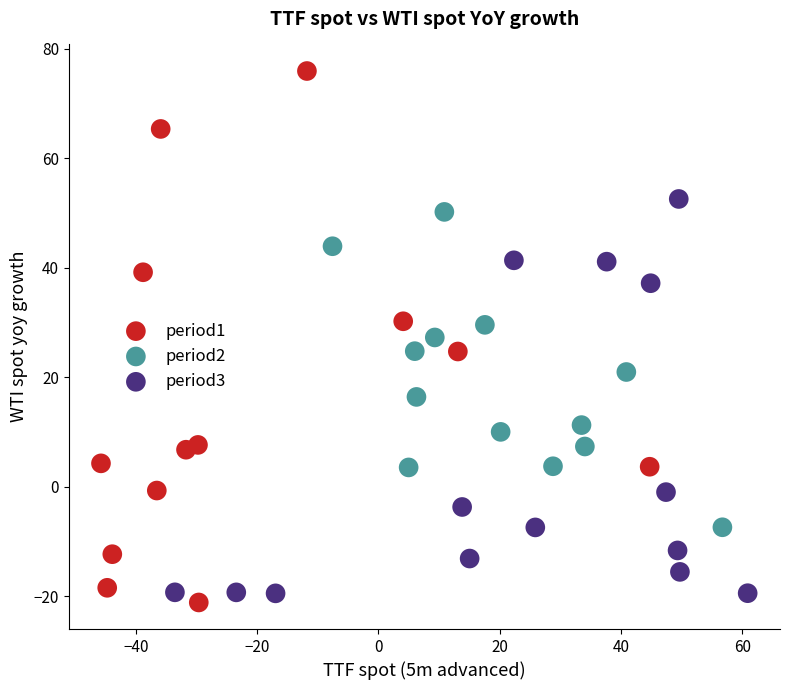

Which series contains the highest Y value?

period1